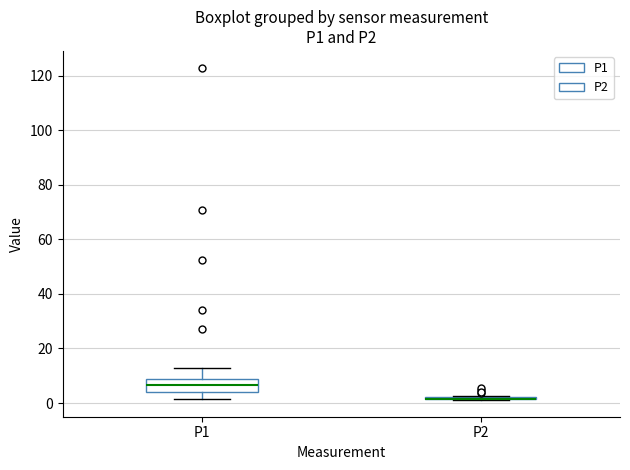

Reading left to right, transcribe this box plot: for each box, give where its median line is, the range the box spans, and where its two whiskers end, as read against the y-axis. The values are not printed on the chart, so give them approximately, as read against the axis.

P1: median 6, box 4 to 8, whiskers 2 to 14
P2: box collapsed to a line at 2, whiskers 2 to 2